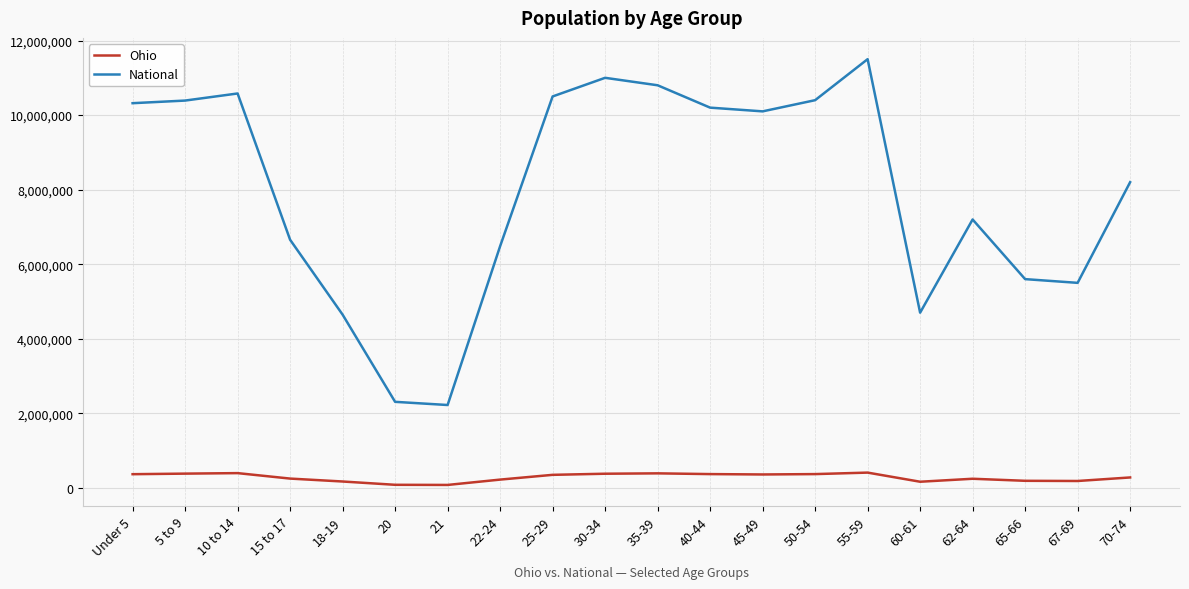

What is the difference between the maximum and minimum values in the National series?

9276802